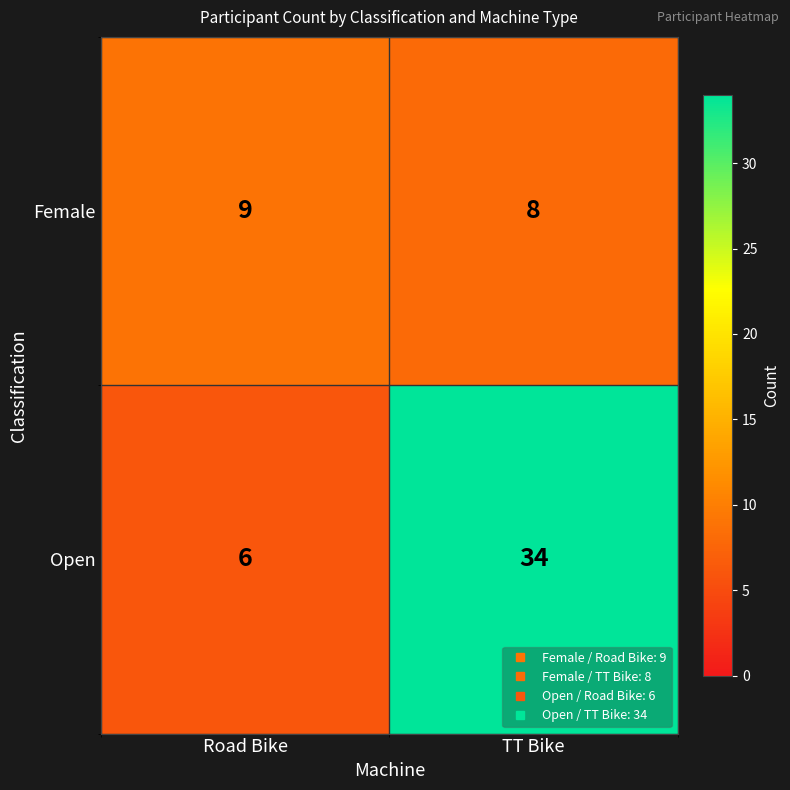

Reading right to left, list all the values displayed in this chart.

Female: TT Bike=8	Road Bike=9
Open: TT Bike=34	Road Bike=6